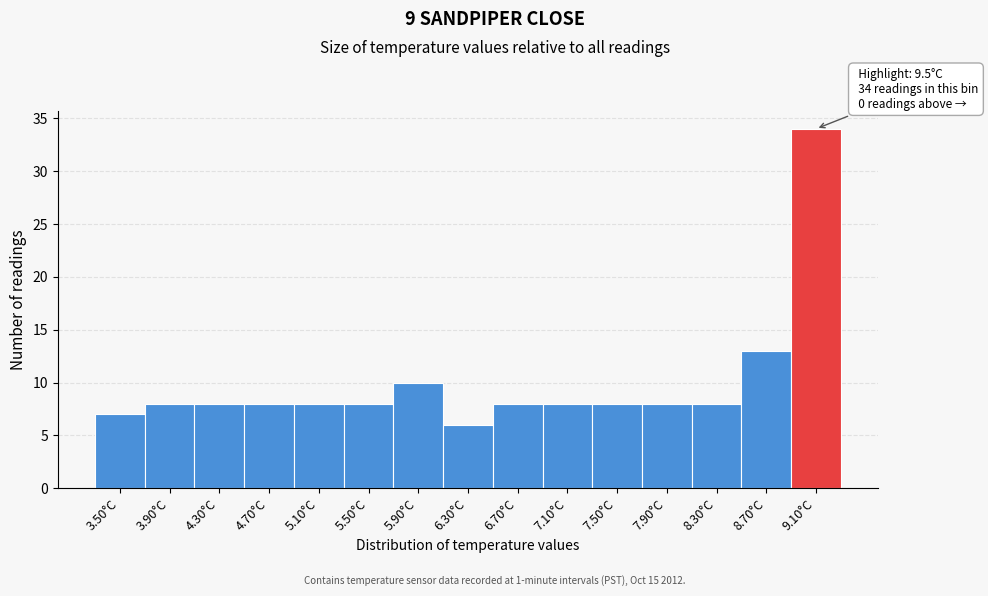

Reading left to right, transcribe all the data shown in this chart.

3.50°C=7	3.90°C=8	4.30°C=8	4.70°C=8	5.10°C=8	5.50°C=8	5.90°C=10	6.30°C=6	6.70°C=8	7.10°C=8	7.50°C=8	7.90°C=8	8.30°C=8	8.70°C=13	9.10°C=34